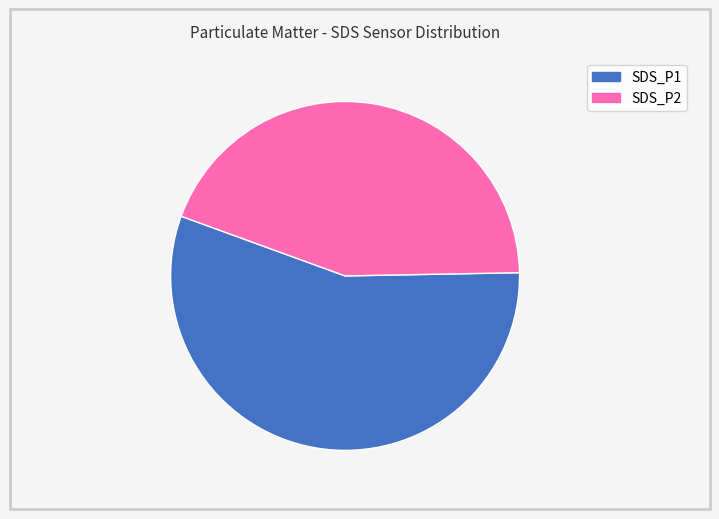

Count the number of slices in the pie.

2